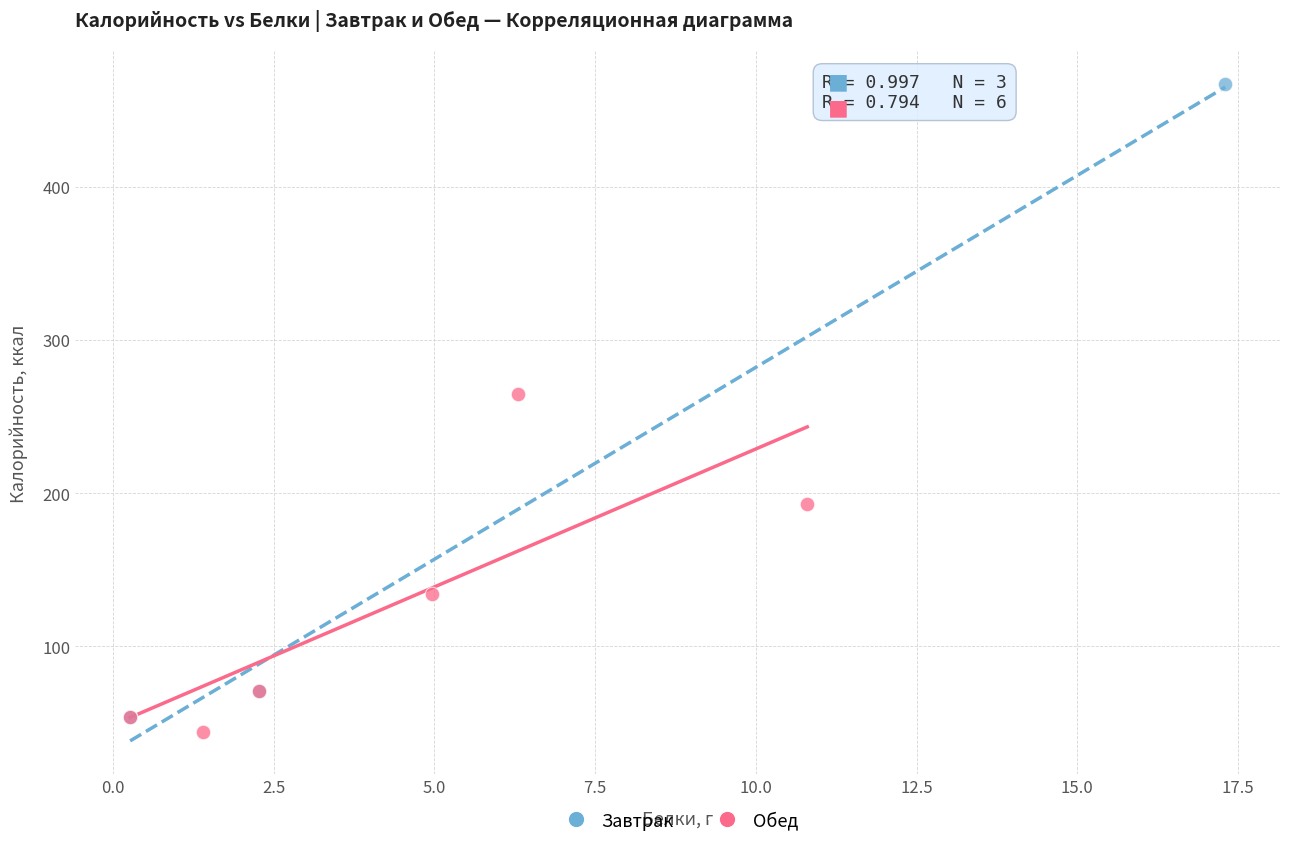

Which series reaches the maximum Y coordinate?

Завтрак